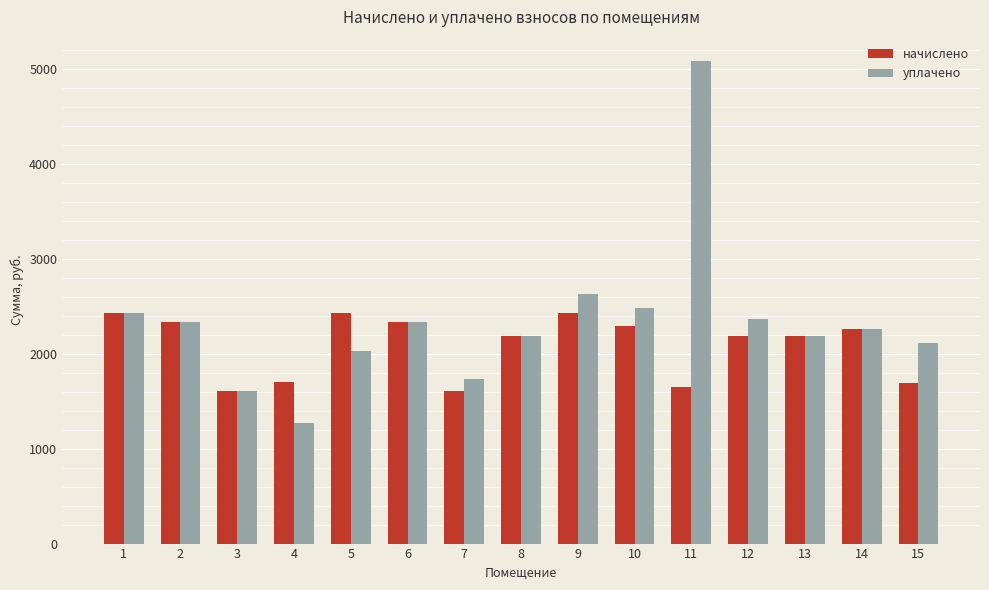

What is the smallest value displayed?

1273.2